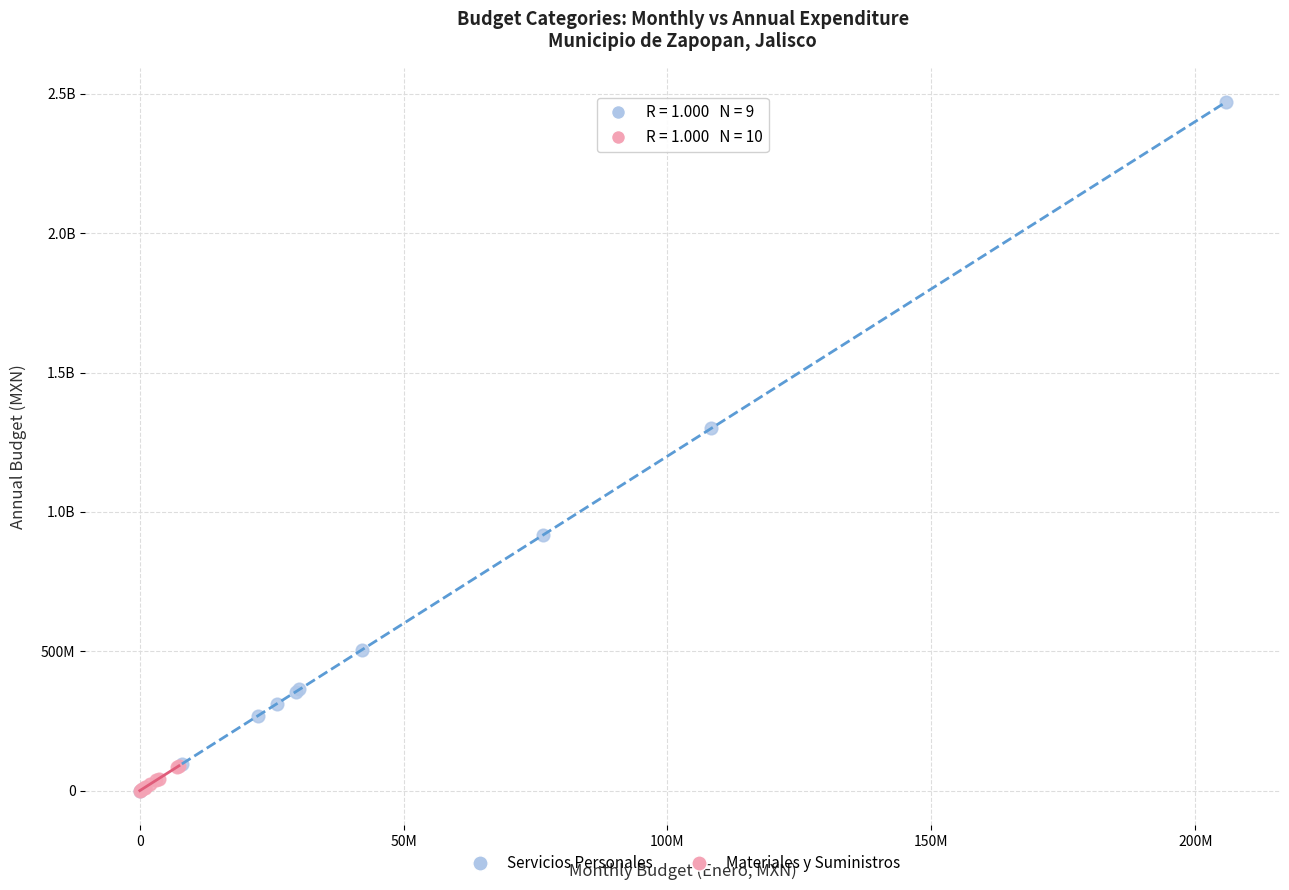

What are all the series names shown in the legend?

Servicios Personales, Materiales y Suministros